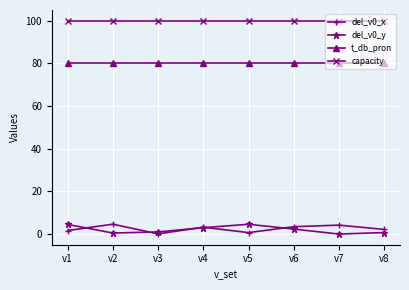

Is the value of capacity at v3 greater than the value of del_v0_x at v1?

Yes